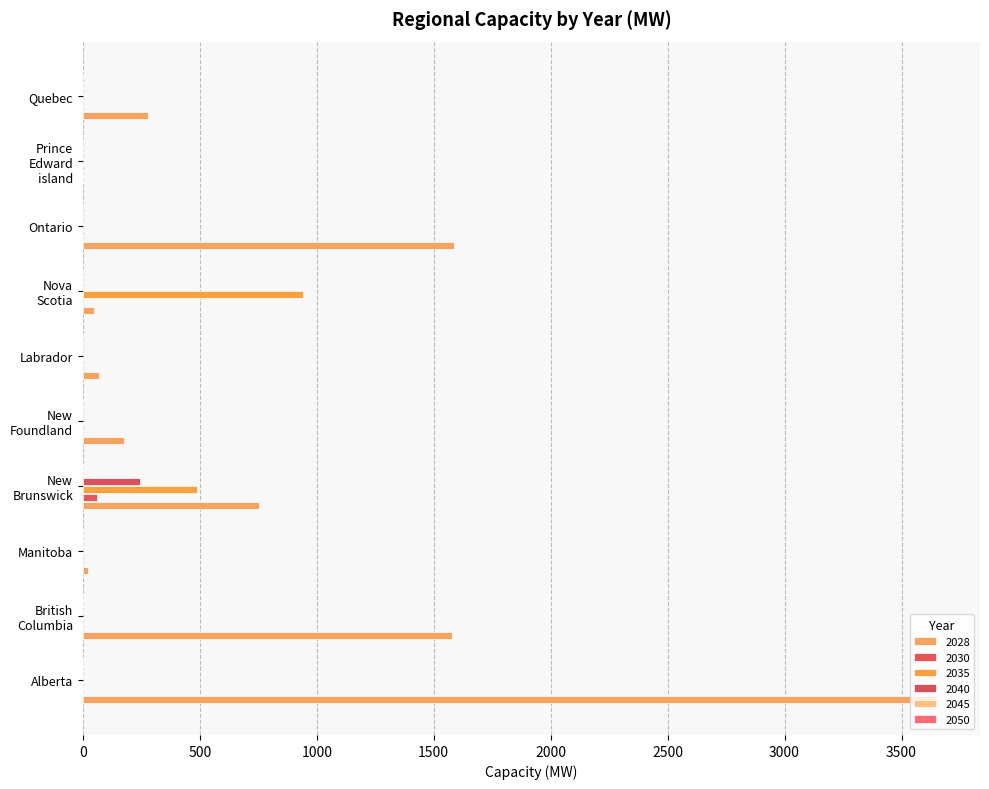

How many values in the 2035 series exceed 0?

2